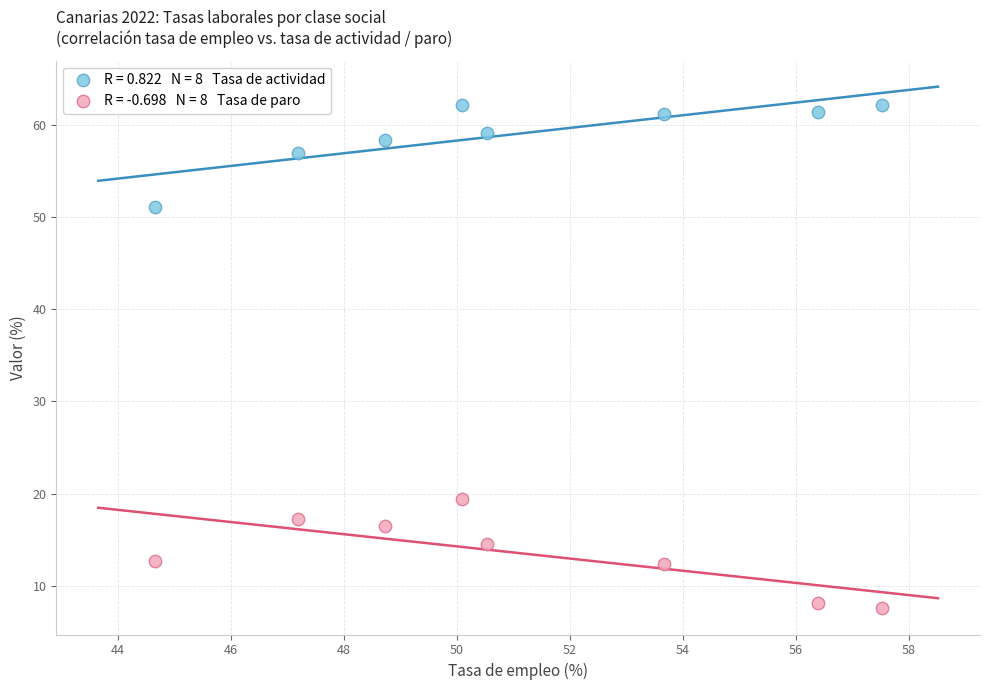

Across all data points, what is the range of Y values (max minus min)?

54.7